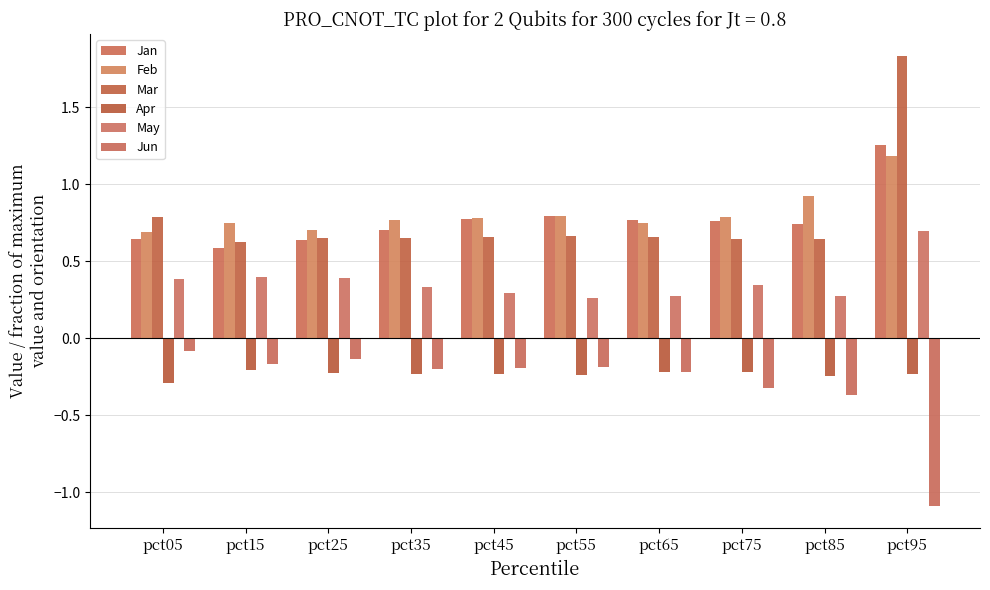

The value of Jan at pct85 is 0.7. True or false?

True